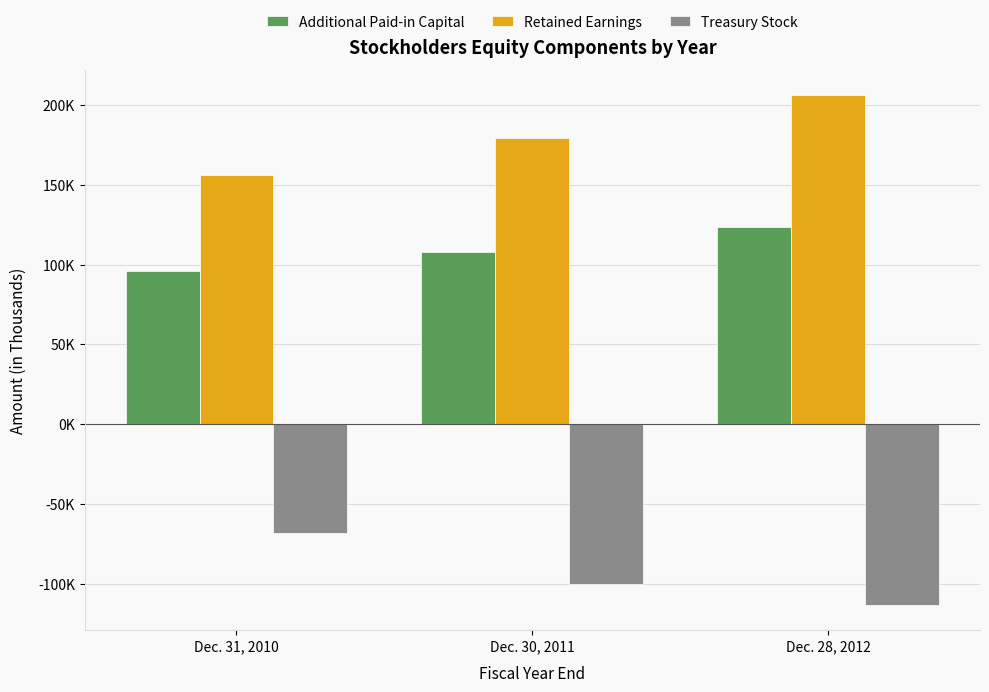

At which category is the sum across all series the highest?

Dec. 28, 2012